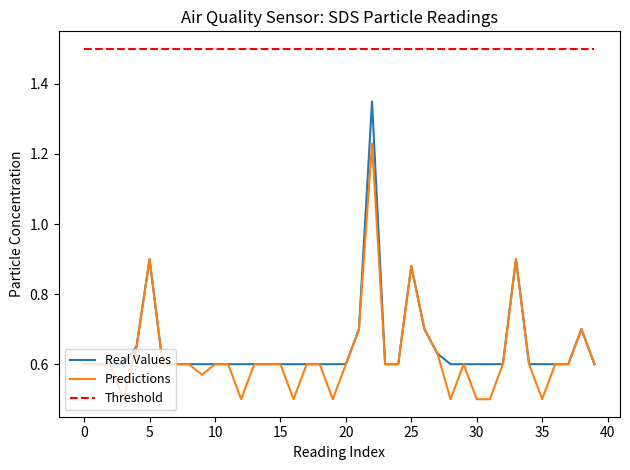

What are all the series names shown in the legend?

Real Values, Predictions, Threshold